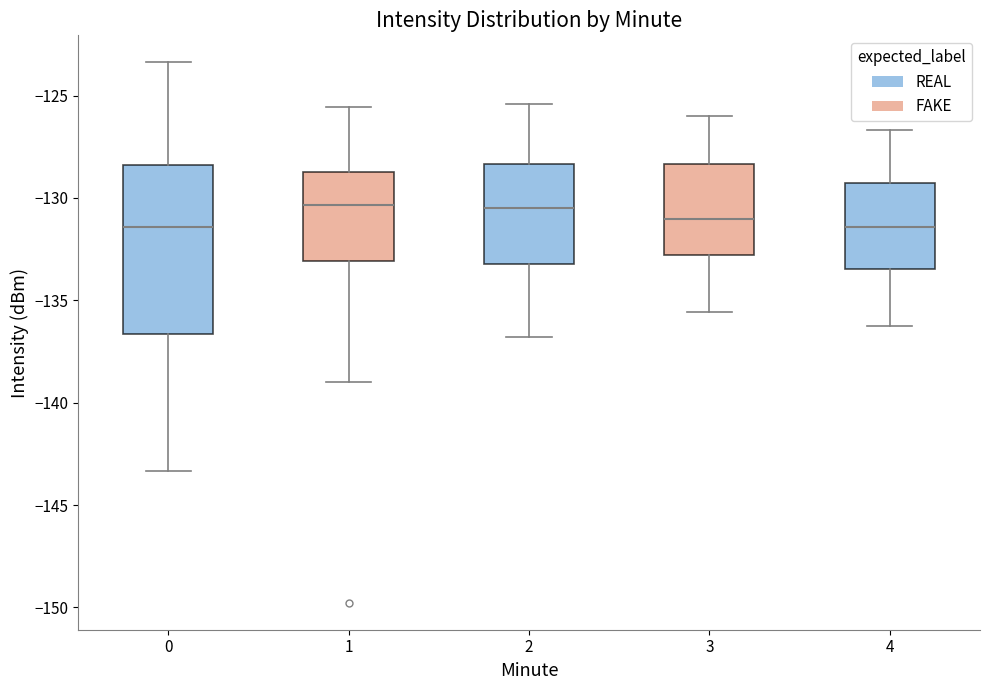

Which box is the tallest, from its lower edge to its upper edge?

0